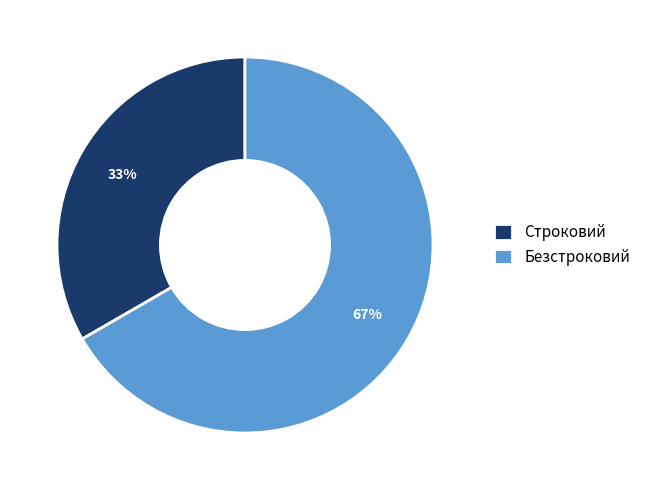

To the nearest percent, what is the average slice percentage?

50%